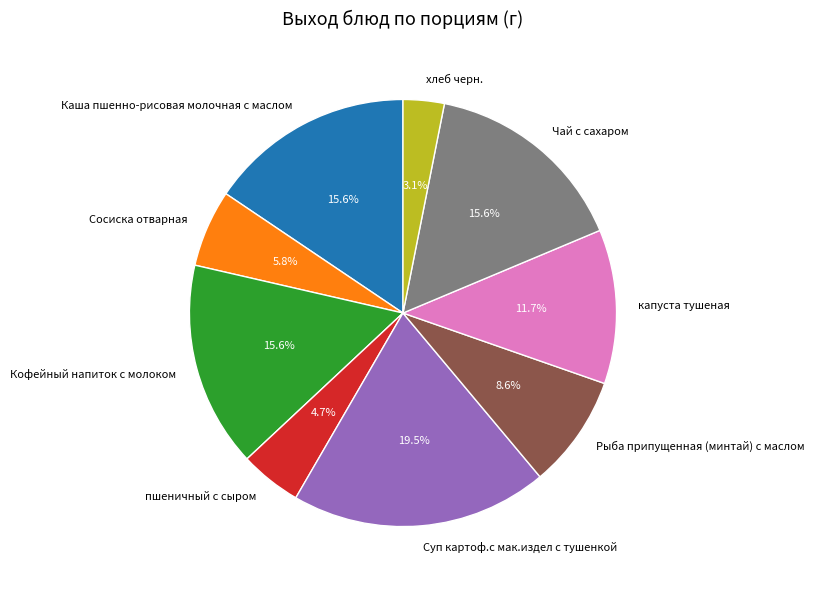

To the nearest percent, what portion does Рыба припущенная (минтай) с маслом represent?

9%